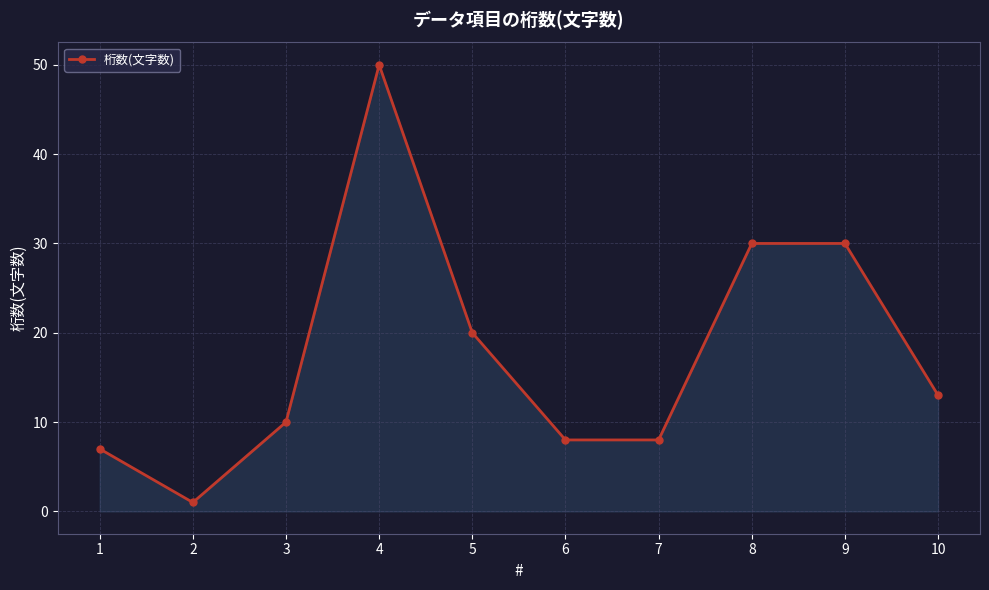

Reading left to right, what are all the values shown in this chart?

7	1	10	50	20	8	8	30	30	13